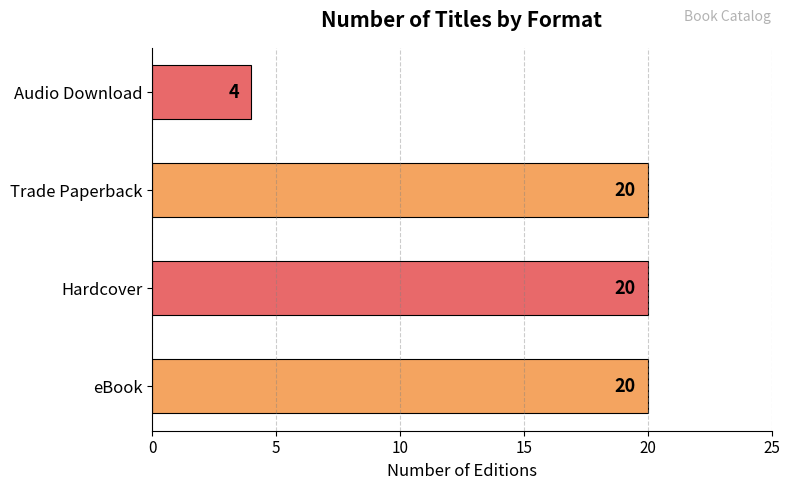

What is the difference between the second highest and minimum values?

16